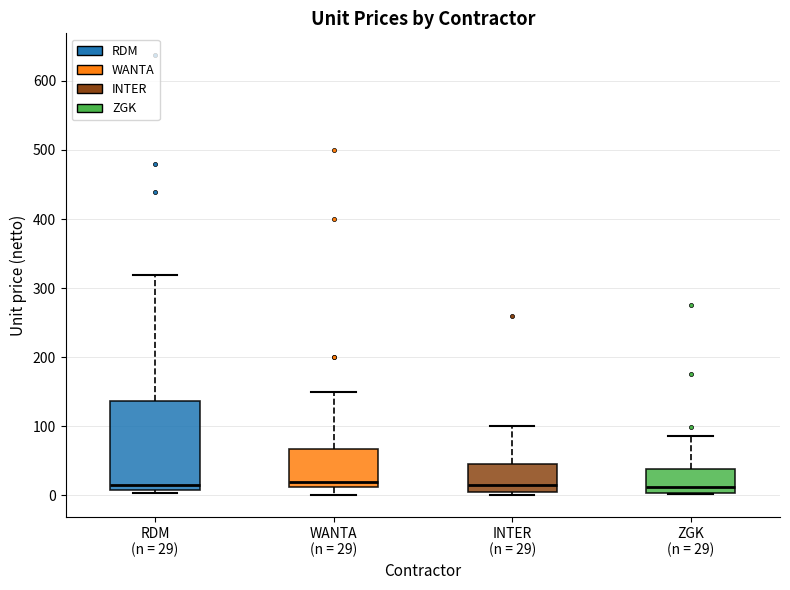

Reading left to right, read every box against the y-axis: the position of its median line, the range the box covers, and the ends of its whiskers. The values are not printed on the chart, so give them approximately, as read against the axis.

RDM (n = 29): median 10 (just above the box's lower edge), box 10 to 140, whiskers 0 to 320
WANTA (n = 29): median 20, box 10 to 70, whiskers 0 to 150
INTER (n = 29): median 10, box 0 to 50, whiskers 0 (just below the box's lower edge) to 100
ZGK (n = 29): median 10, box 0 to 40, whiskers 0 to 90